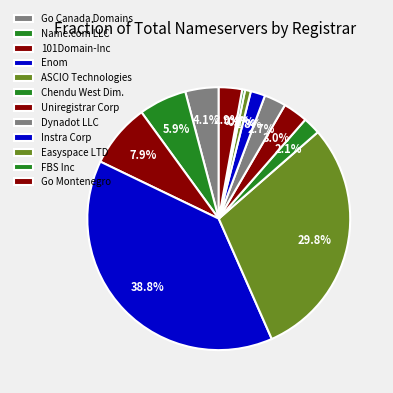

True or false: Easyspace LTD accounts for 1% of the total.

True